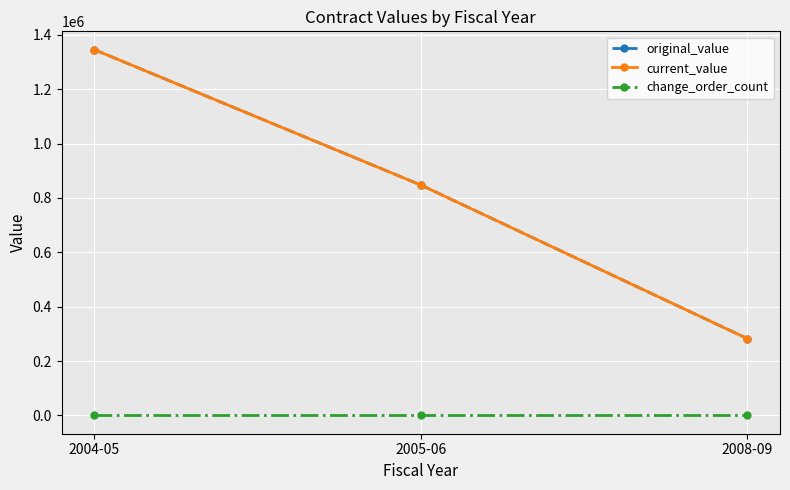

Between 2005-06 and 2008-09, which series saw the biggest shift?

original_value